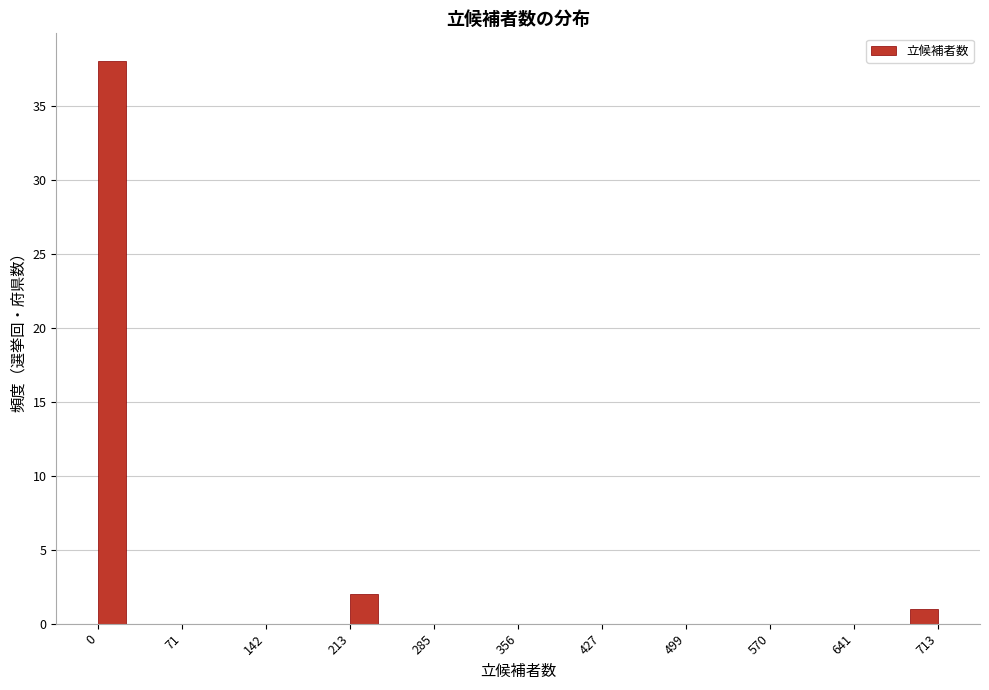

Around what value on the x-axis is the tallest bar? Give the approximate position of its centre, as read against the axis.

10